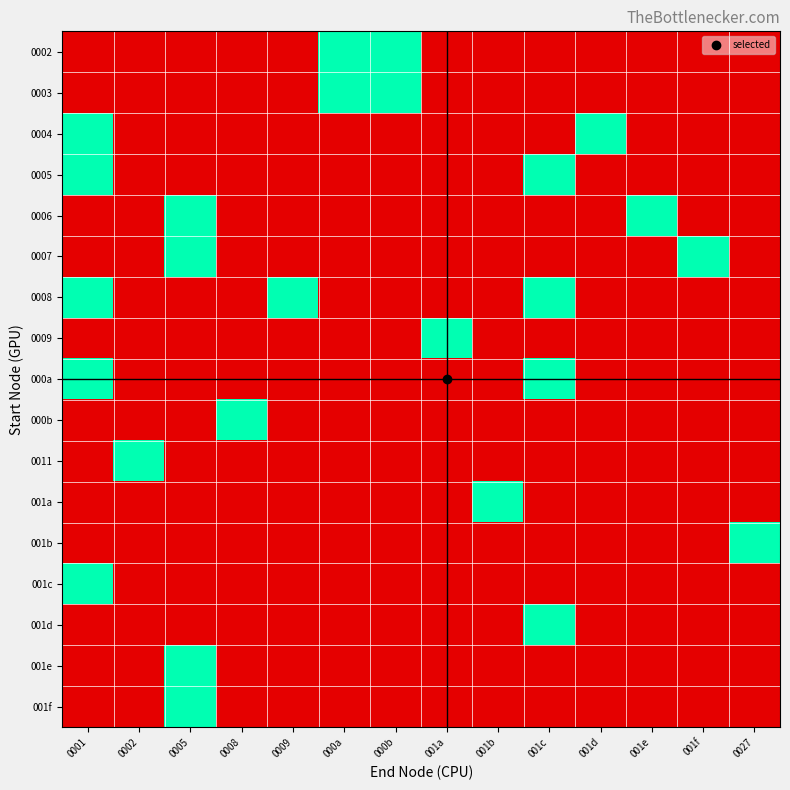

At 000b, list the series in order from largest to smallest.

0002, 0003, 0004, 0005, 0006, 0007, 0008, 0009, 000a, 000b, 0011, 001a, 001b, 001c, 001d, 001e, 001f